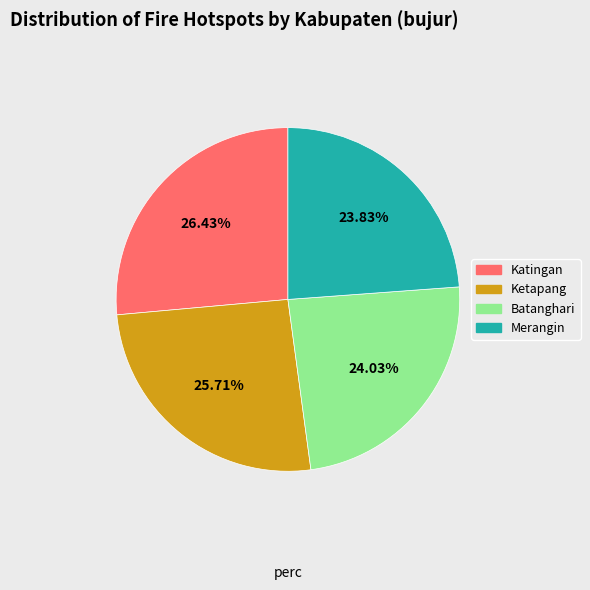

Count the number of slices in the pie.

4